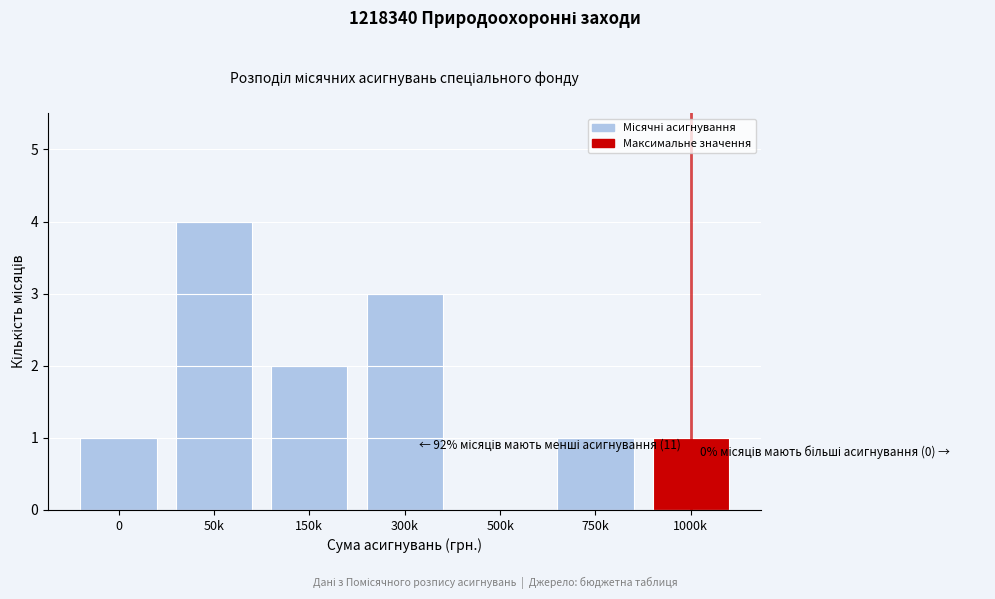

Reading left to right, what are all the values shown in this chart?

0=1	50k=4	150k=2	300k=3	500k=0	750k=1	1000k=1